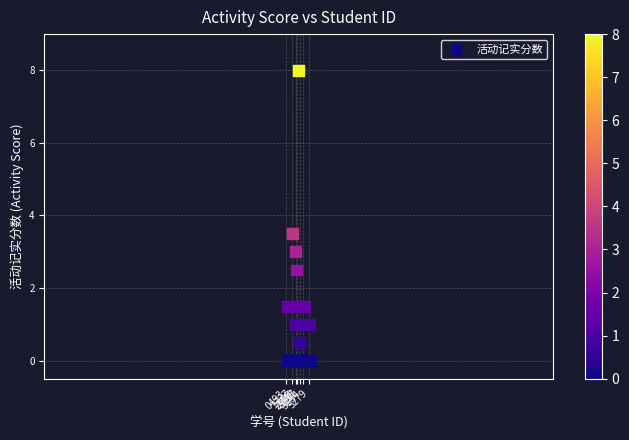

What Y value in the scatter plot is closest to 4?

3.5